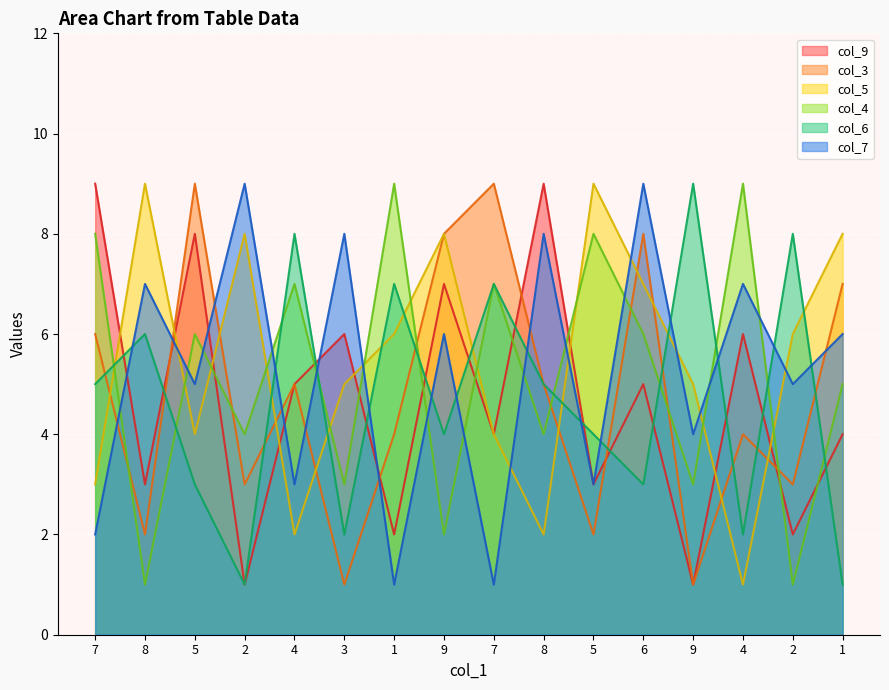

What is the sum of the col_6 values at 7 and 2?

8